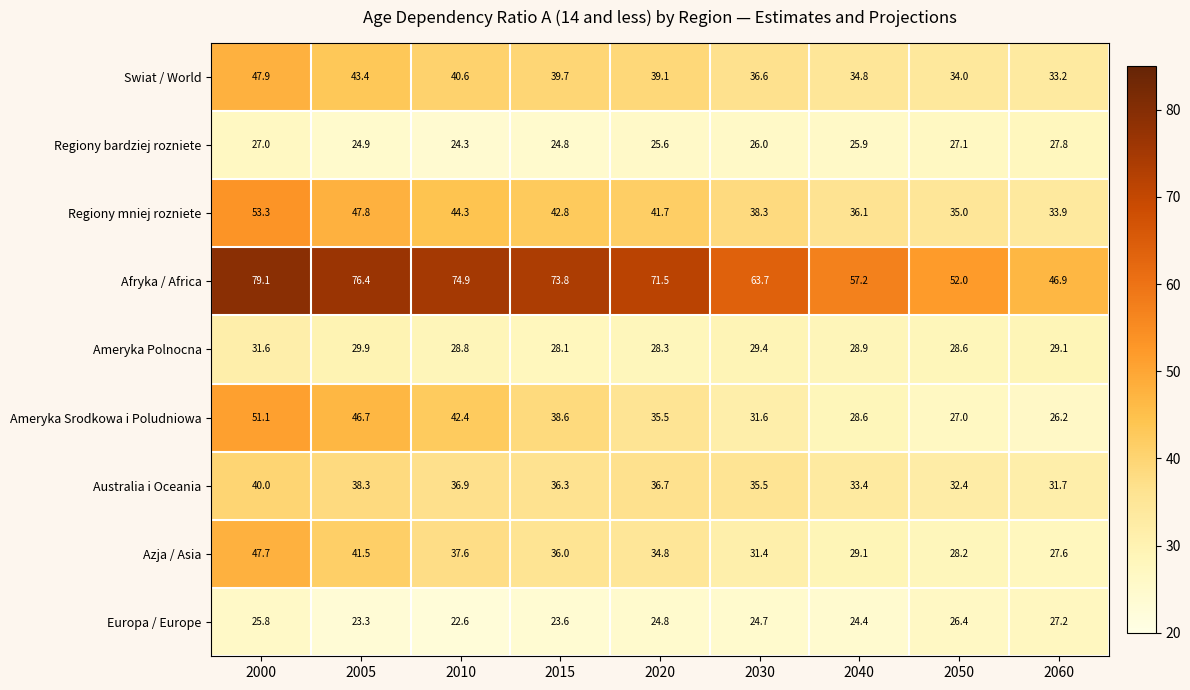

At 2040, list the series in order from largest to smallest.

Afryka / Africa, Regiony mniej rozniete, Swiat / World, Australia i Oceania, Azja / Asia, Ameryka Polnocna, Ameryka Srodkowa i Poludniowa, Regiony bardziej rozniete, Europa / Europe